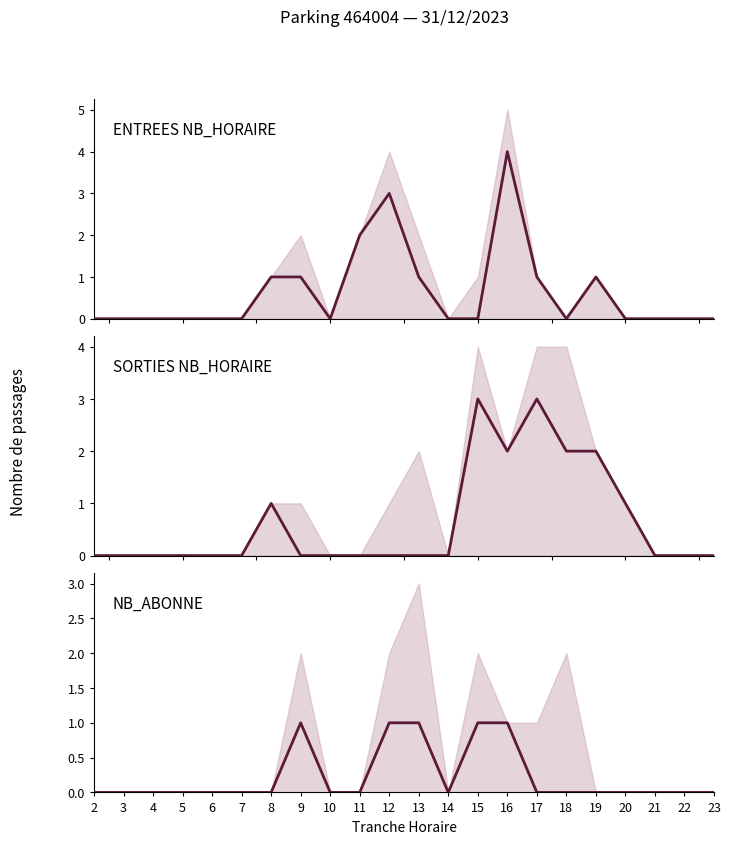

How many values in the ENTREES NB_HORAIRE series exceed 0?

8